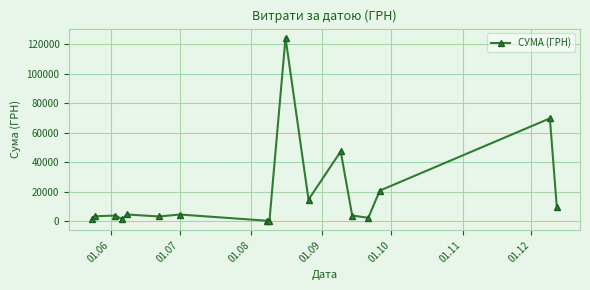

What is the greatest value displayed?

124534.0